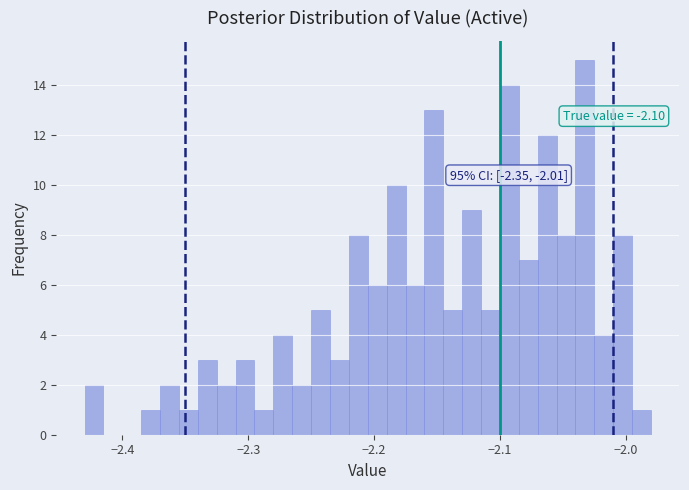

Read against the x-axis, roughly where is the centre of the tallest bar?

-2.03